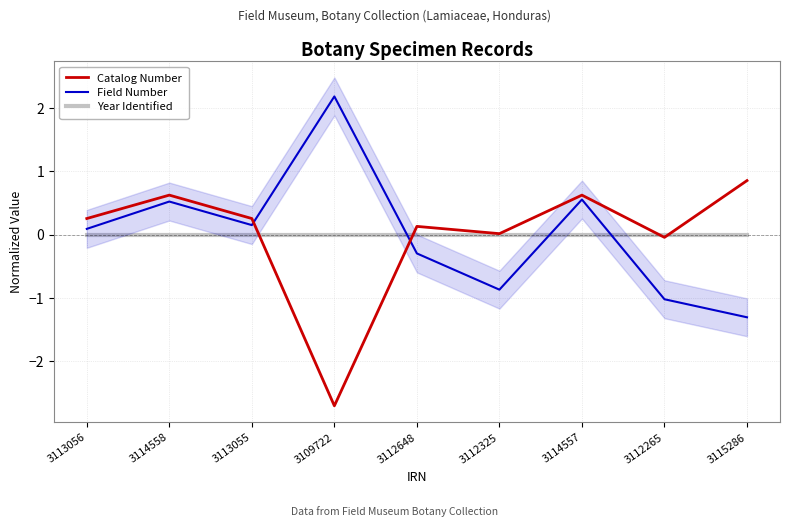

What is the value of the Catalog Number point at the 7th from the left?

0.6